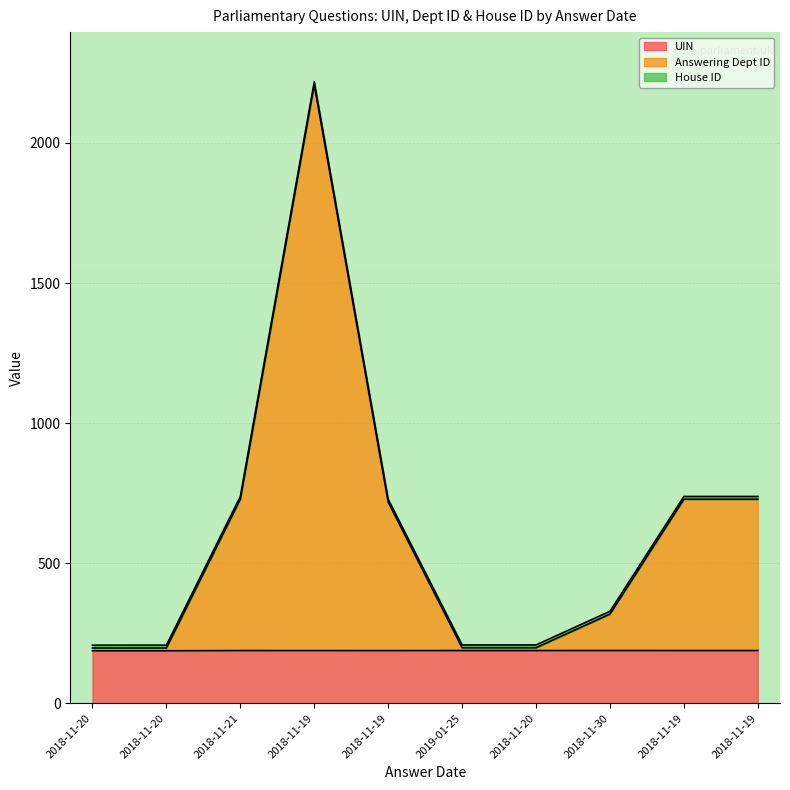

What is the value of the UIN point at the 10th from the left?

188.0